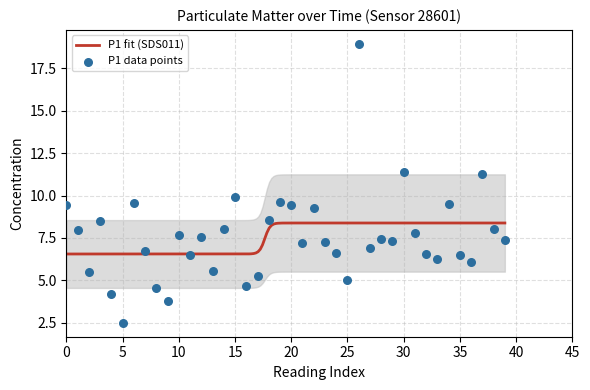

Between 19 and 38, which is larger?

19